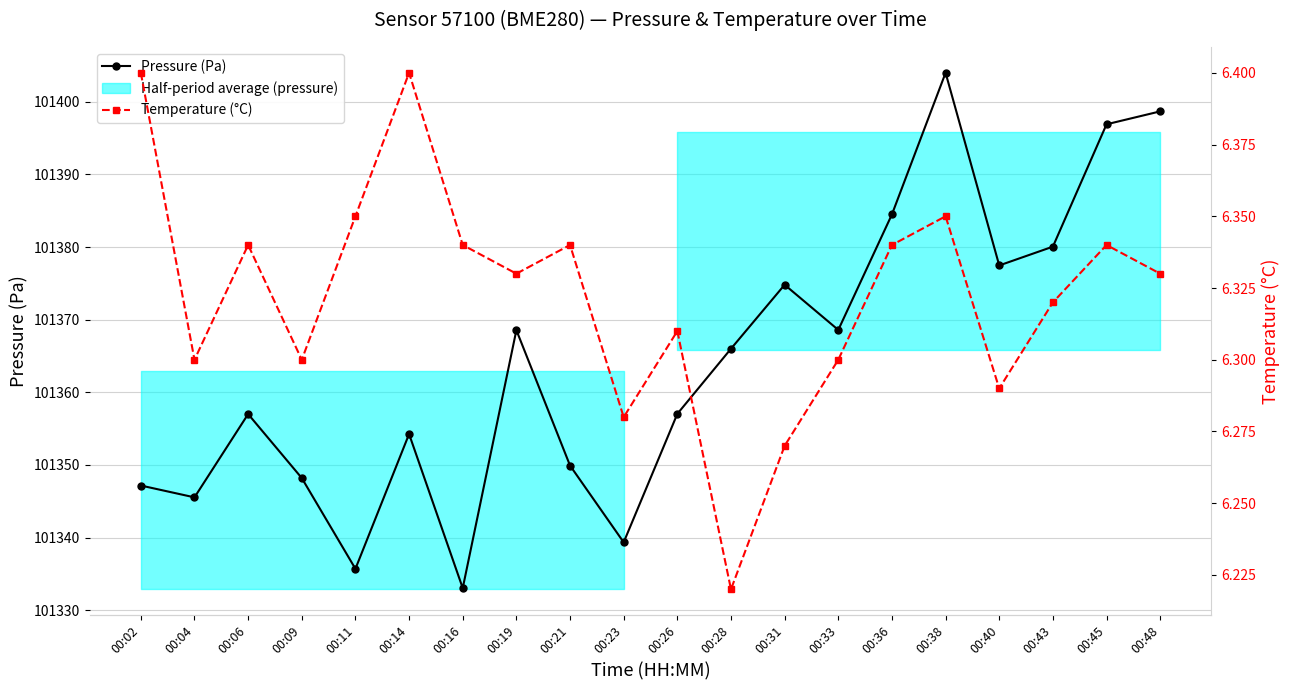

Count the number of categories in the chart.

20